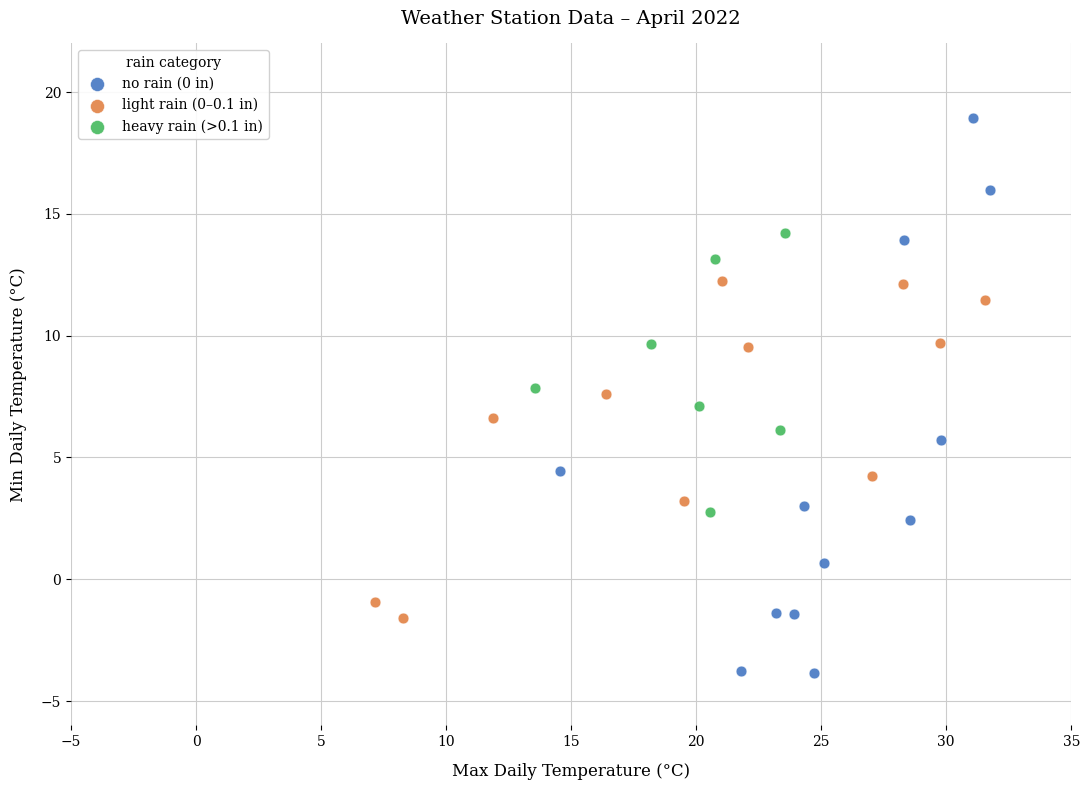

Which series reaches the maximum Y coordinate?

no rain (0 in)